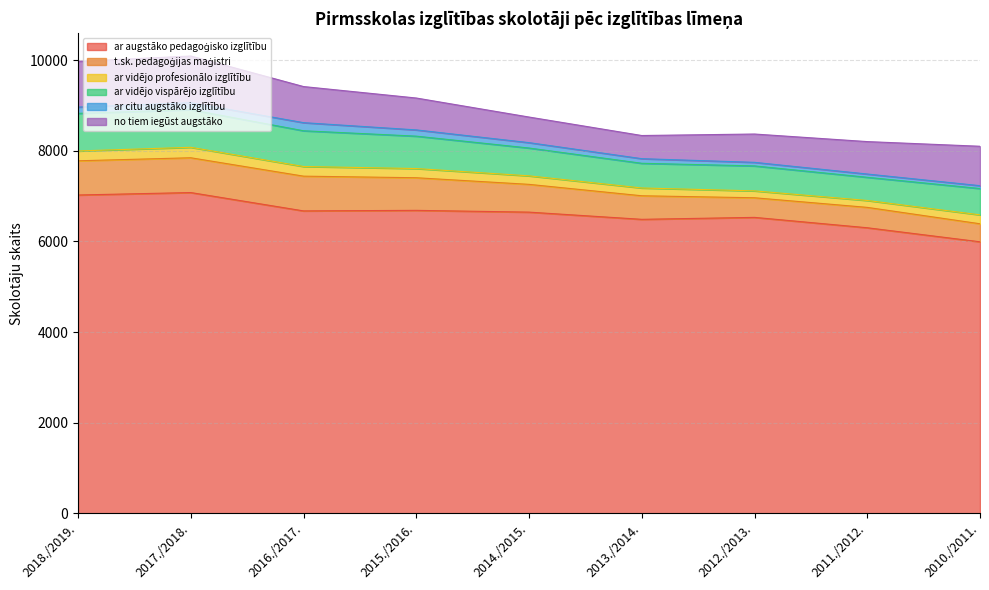

Which series changed the most between 2014./2015. and 2010./2011.?

ar augstāko pedagoģisko izglītību